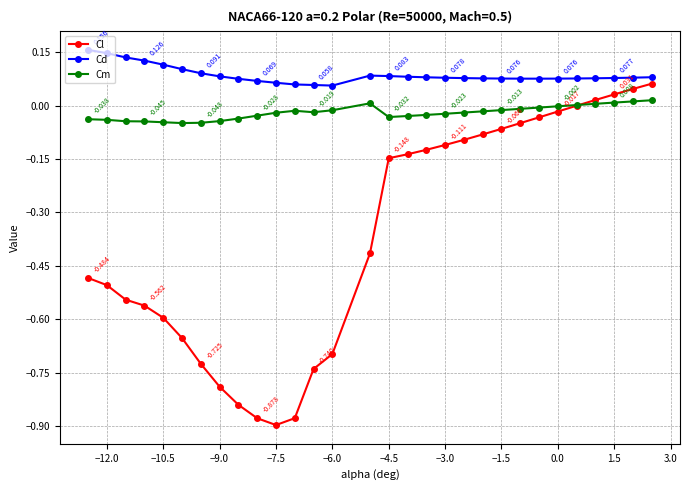

In Cl, how many points are lower than both neighbors (excluding endpoints)?

1